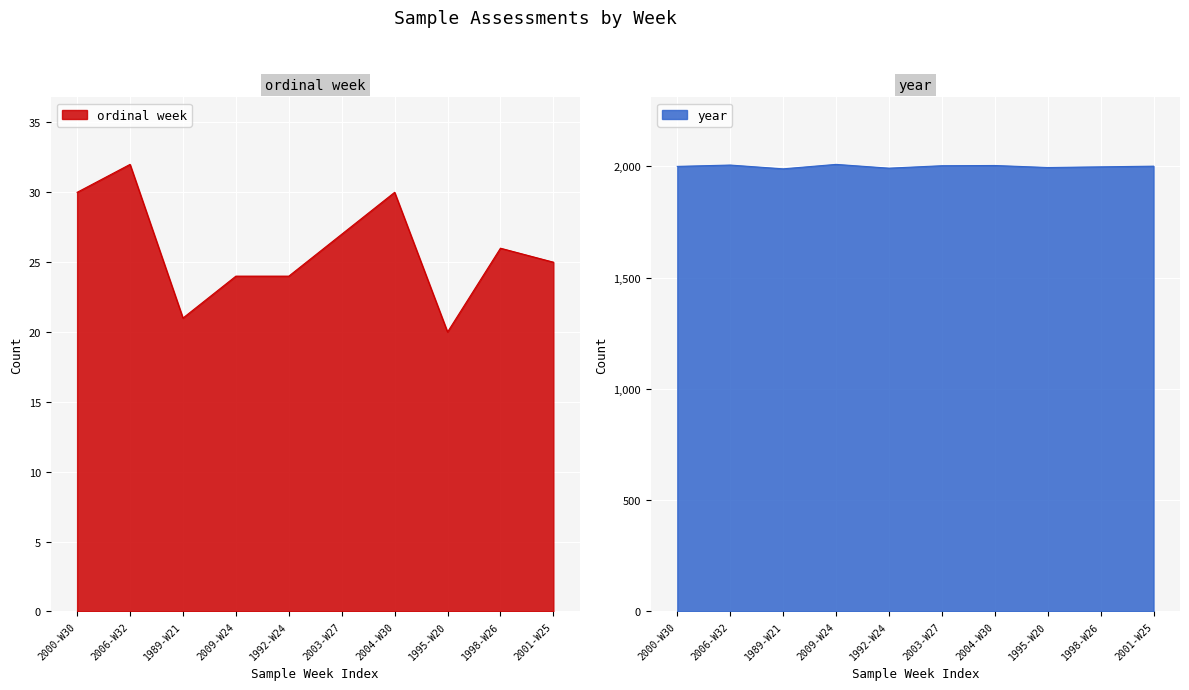

What is the label of the 9th point from the left?

1998-W26